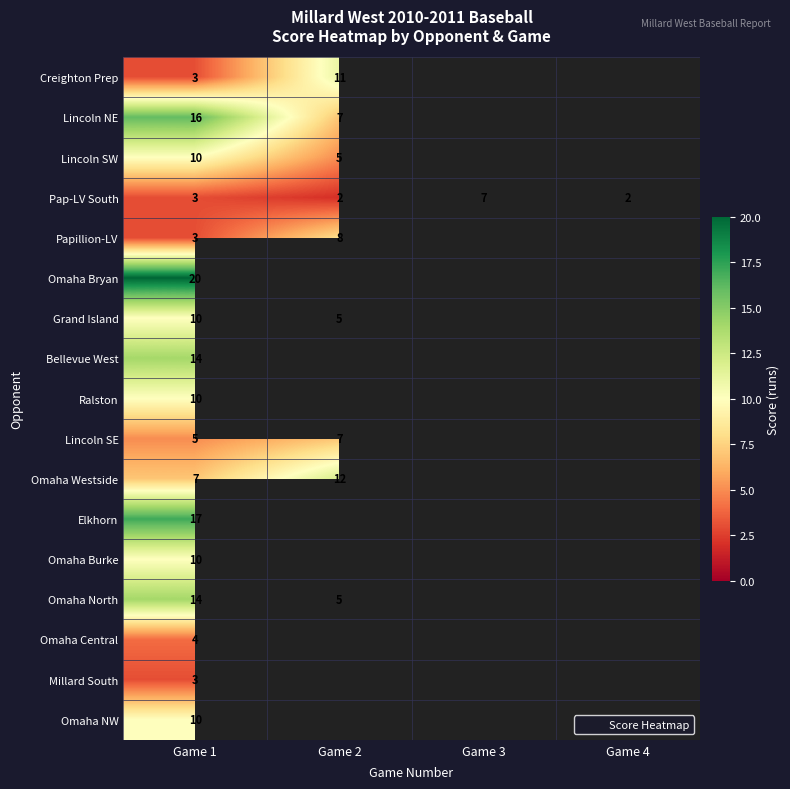

What is the difference between the maximum and second lowest values in the Pap-LV South series?

5.0